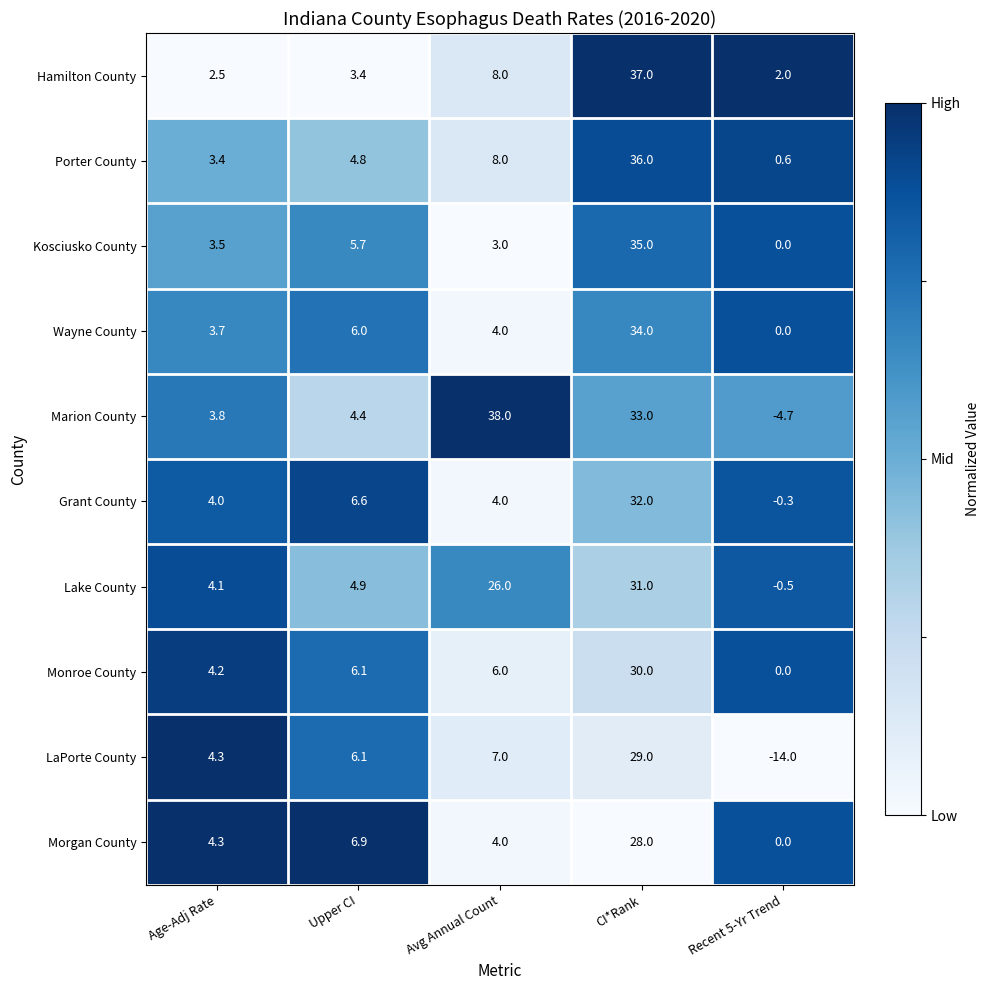

Count the number of categories in the chart.

5